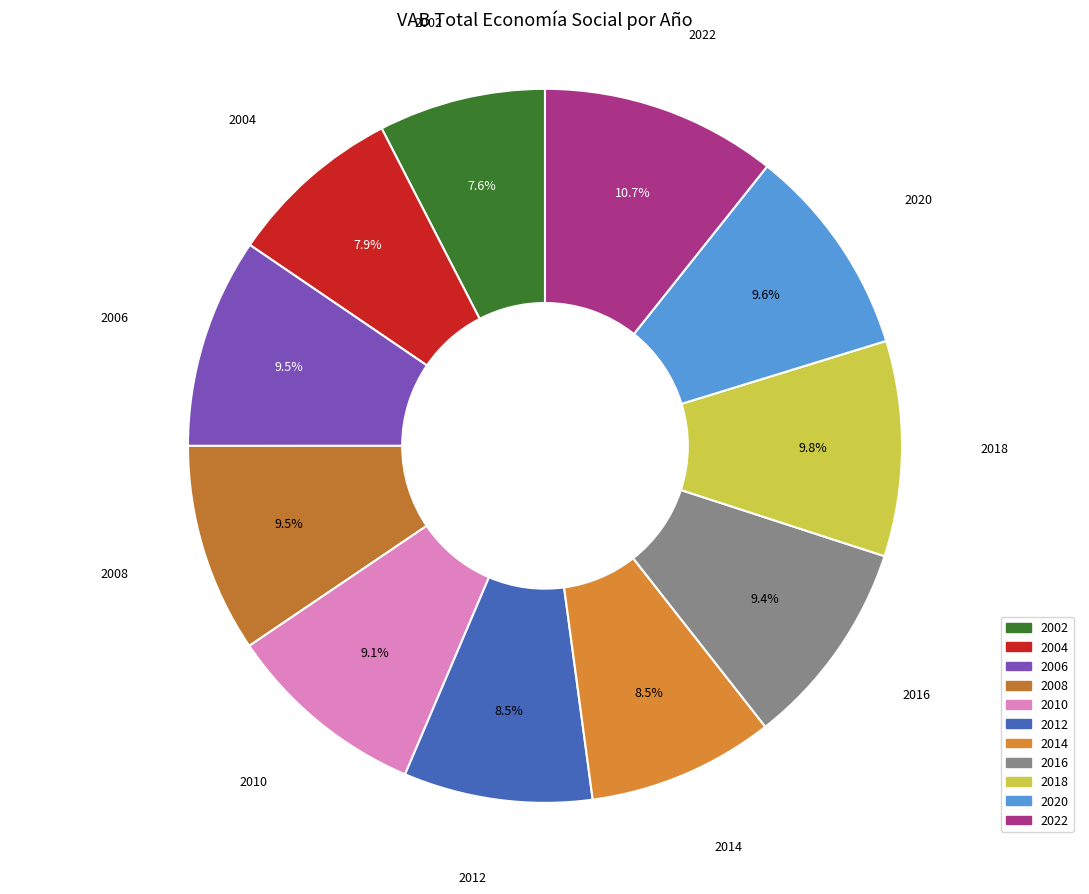

What is the largest slice in the pie chart?

2022